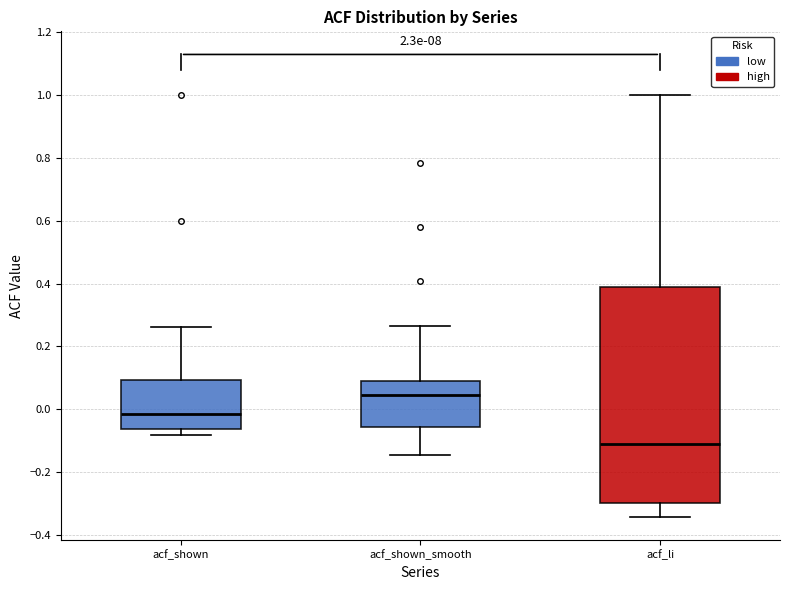

Which box's median line is the highest?

acf_shown_smooth